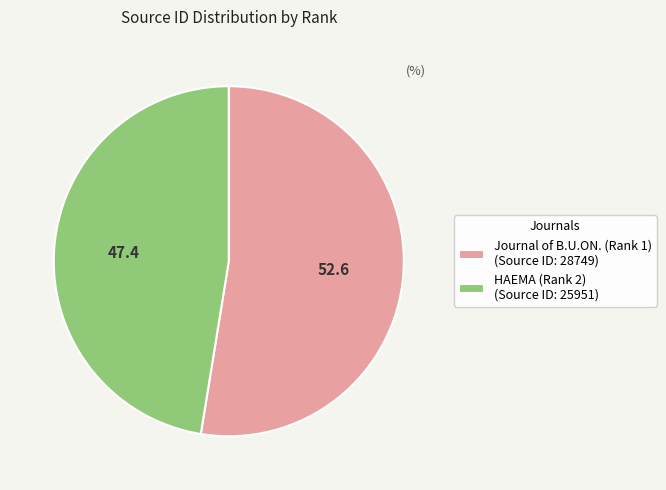

Is it true that Journal of B.U.ON. (Rank 1) (Source ID: 28749) is 44% of the pie?

False